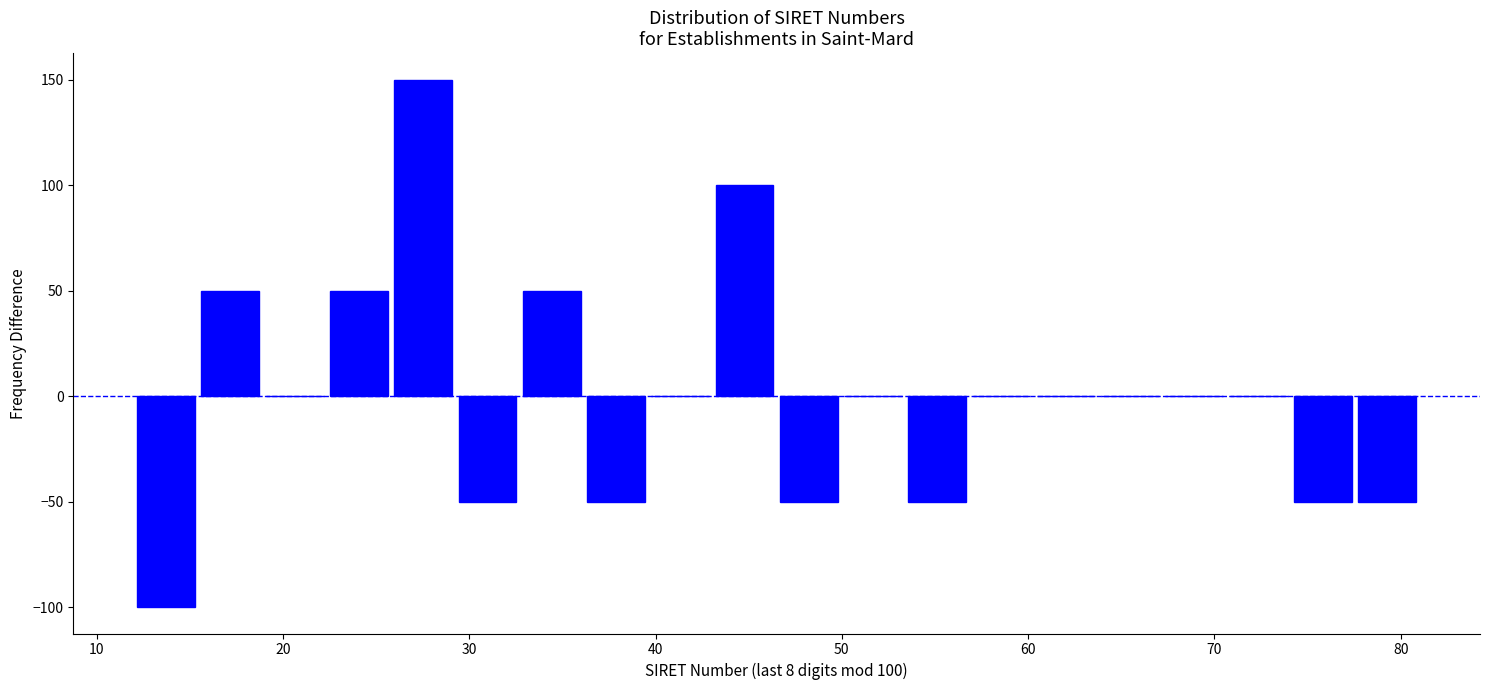

Around what value on the x-axis is the tallest bar? Give the approximate position of its centre, as read against the axis.

28